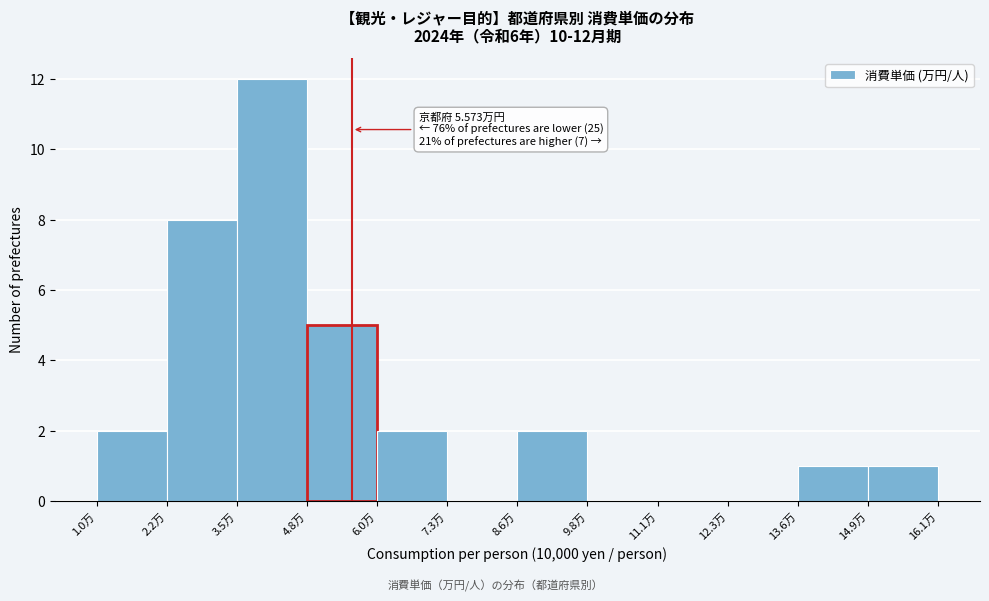

Over which range of the x-axis is the bar tallest?

3.6 to 4.8